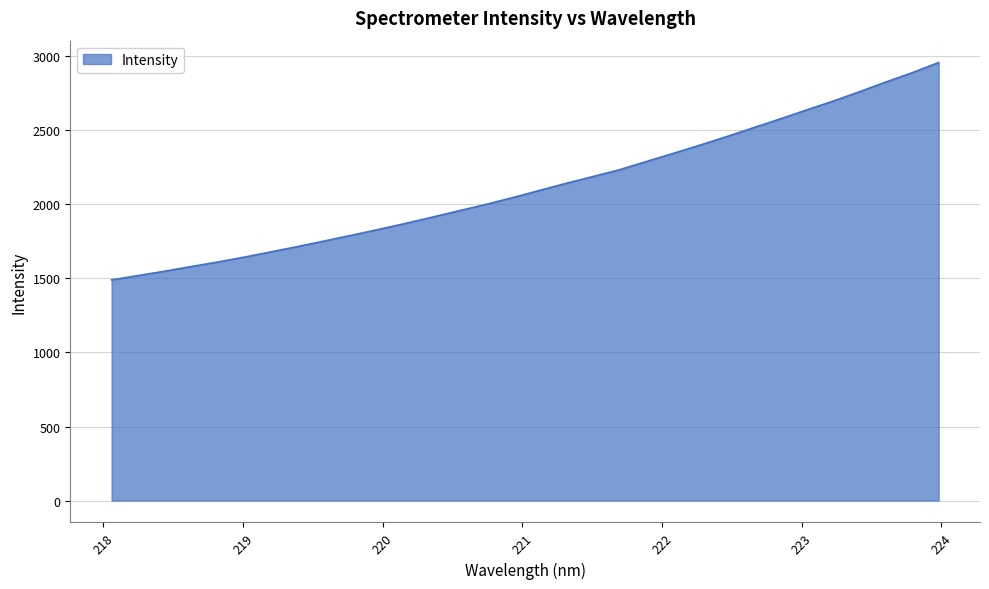

What is the difference between the maximum and minimum values?

1467.3